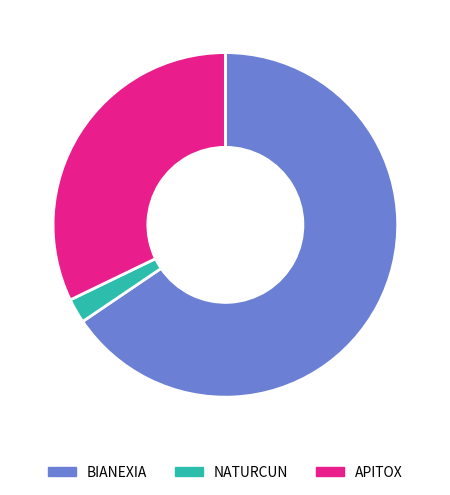

Do APITOX and BIANEXIA together represent more than half of the pie?

Yes